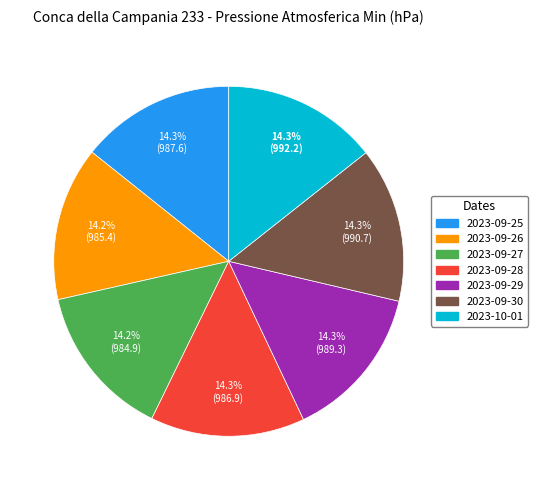

The 2023-09-29 slice represents 8% of the pie. True or false?

False